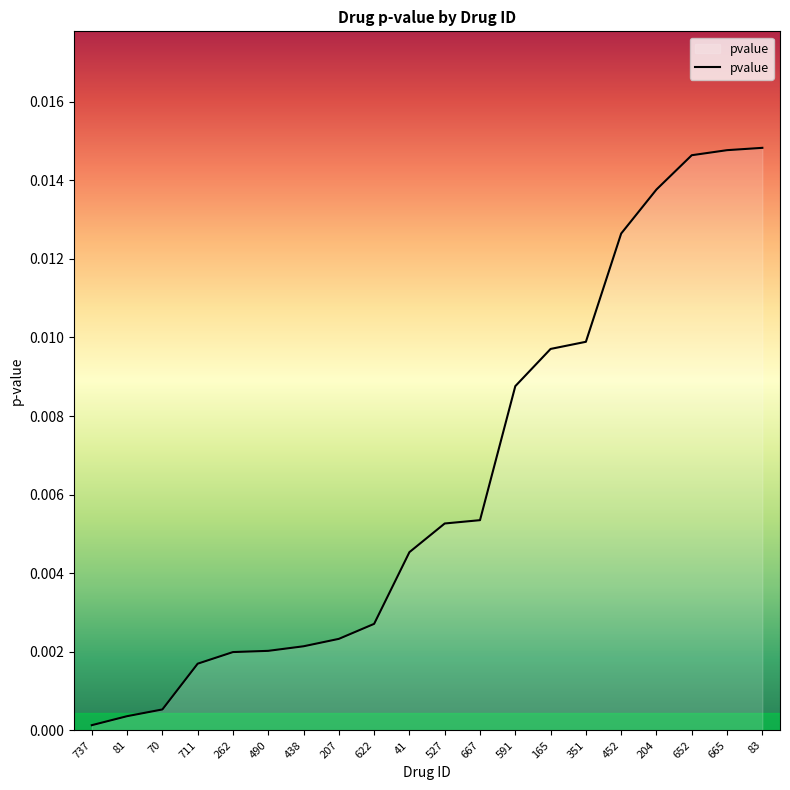

True or false: the data shows 0.0 at 83.

True